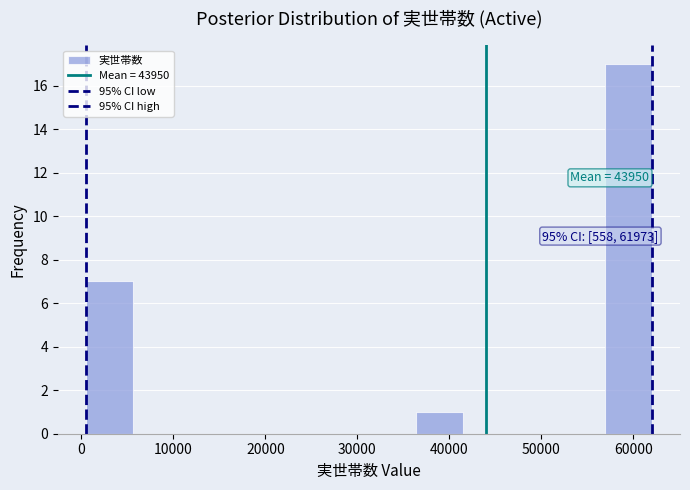

Over which range of the x-axis is the bar tallest?

57000 to 62000